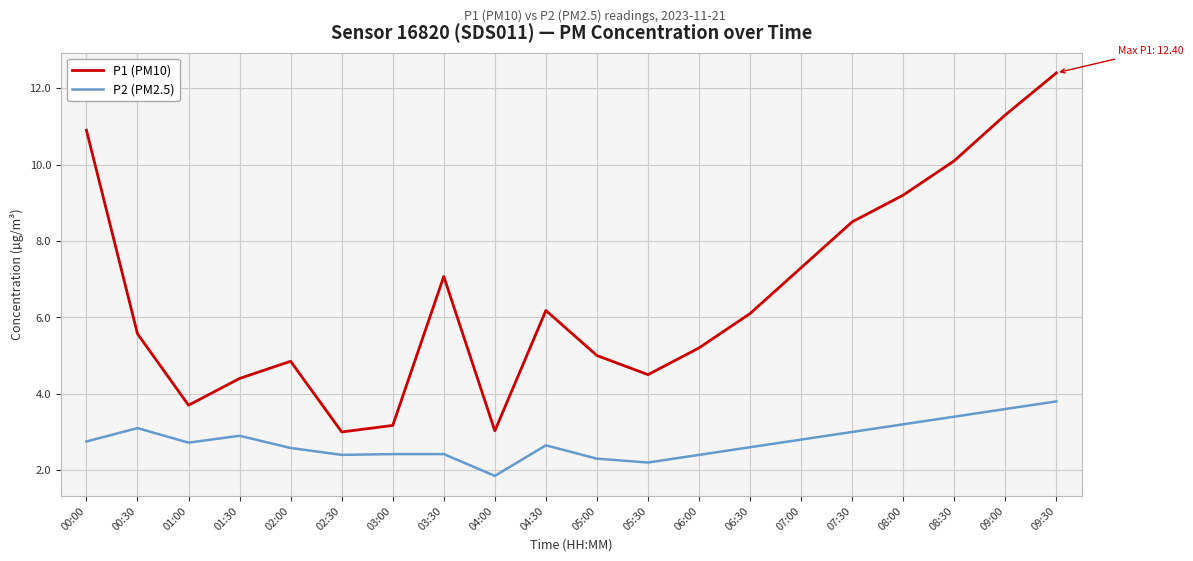

True or false: P1 (PM10) and P2 (PM2.5) intersect in this chart.

False